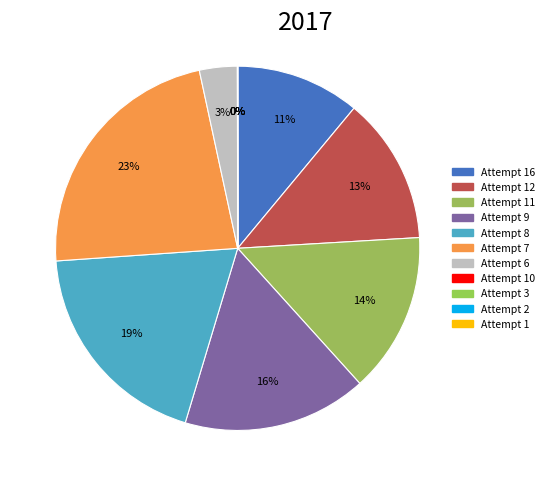

Which slice is the largest?

Attempt 7